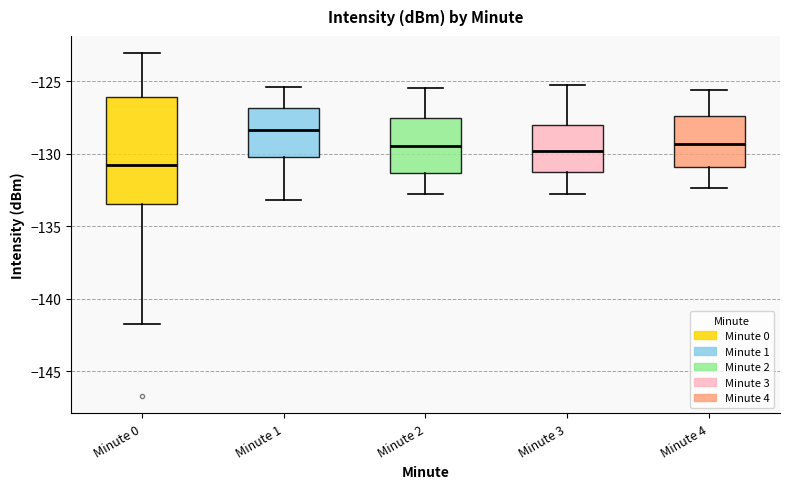

Where does the upper whisker of the box for Minute 0 end on the y-axis? The values are not printed on the chart, so give them approximately, as read against the axis.

-123.0